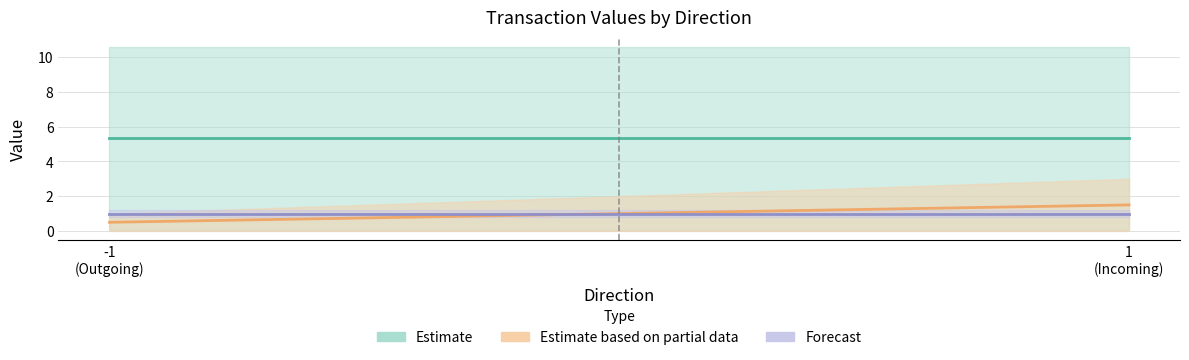

At which label does value reach its peak?

-1